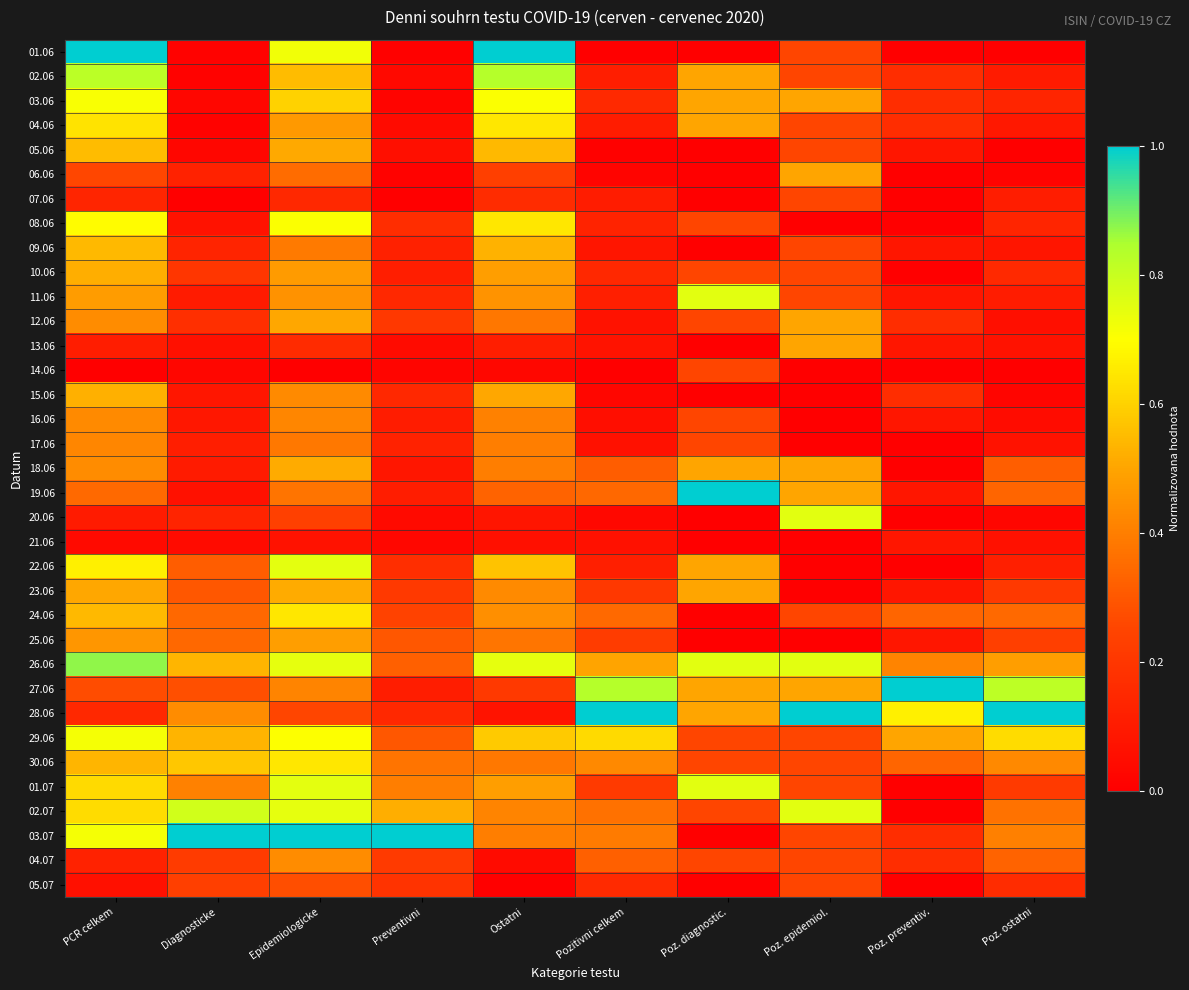

At which category is the sum across all series the highest?

Epidemiologicke